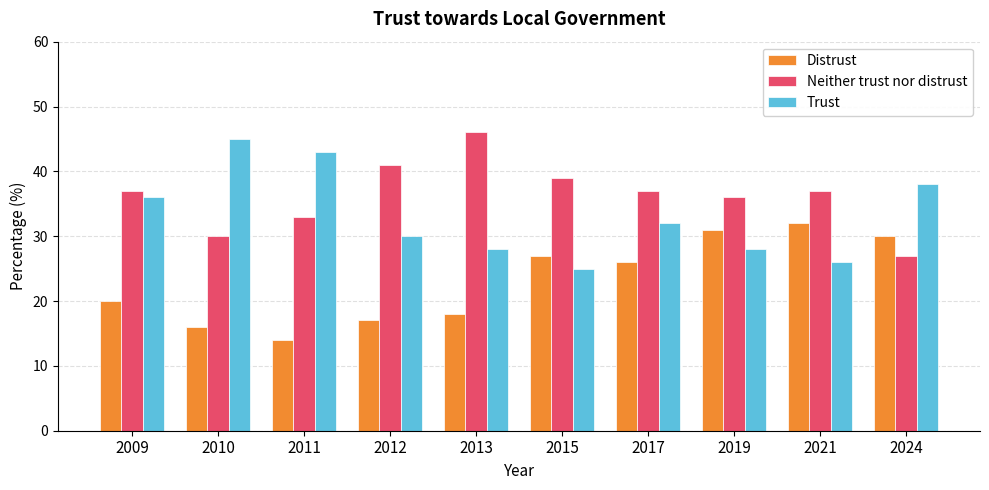

Which series changed the most between 2010 and 2011?

Neither trust nor distrust